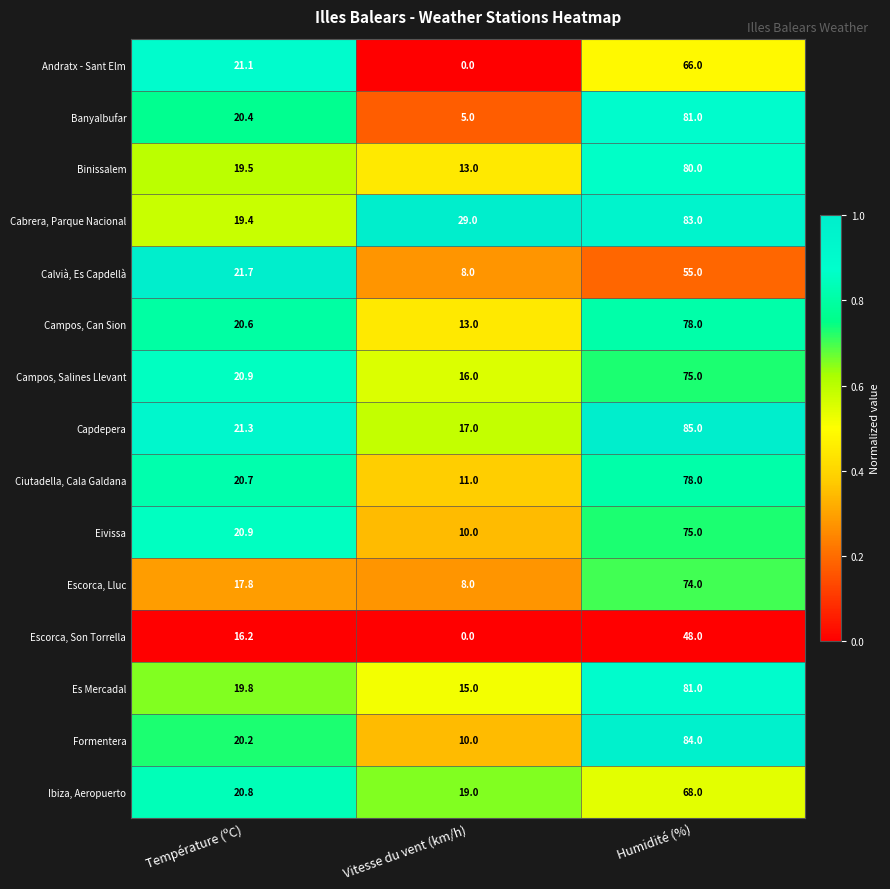

What is the total value across all series at Température (ºC)?

301.3